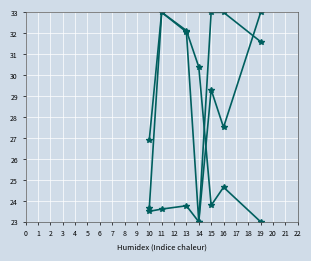

Does the chart display data point markers on the line(s)?

Yes